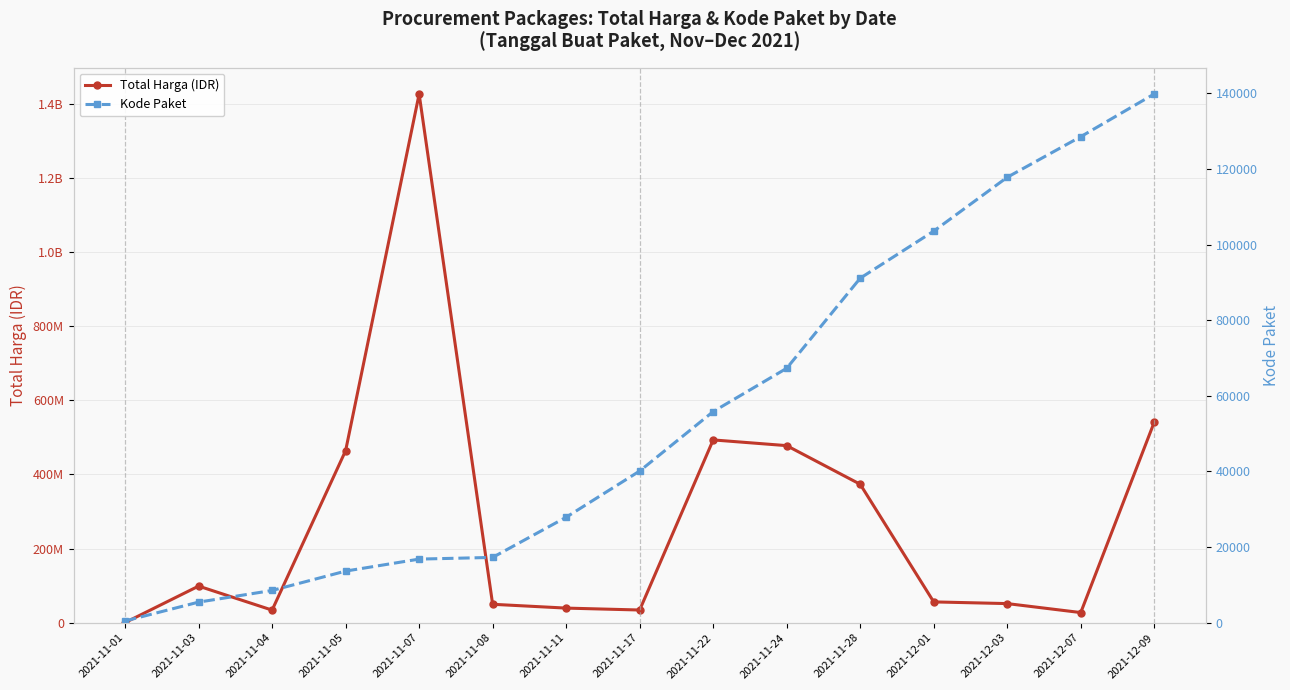

What is the maximum value shown in the chart?

1425867900